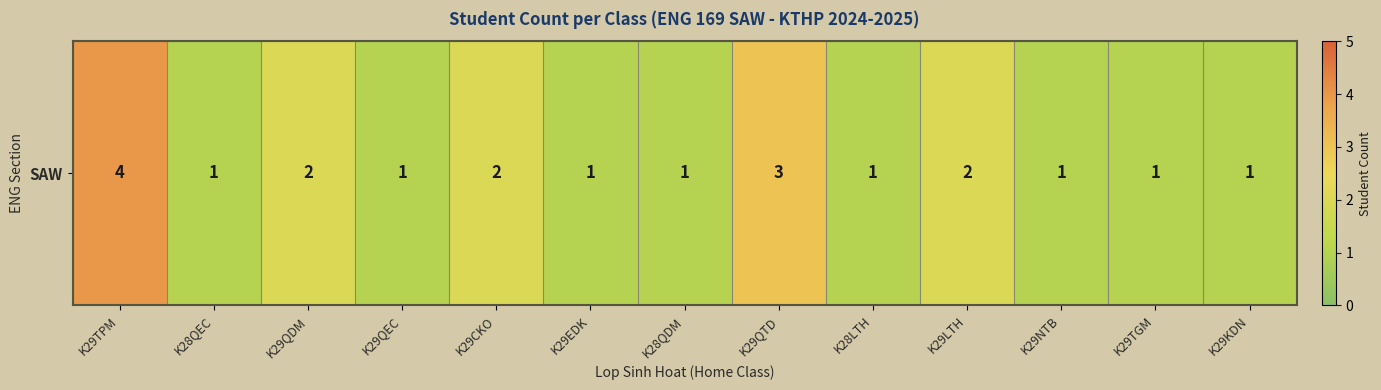

Rank the categories by value from highest to lowest.

K29TPM, K29QTD, K29QDM, K29CKO, K29LTH, K28QEC, K29QEC, K29EDK, K28QDM, K28LTH, K29NTB, K29TGM, K29KDN